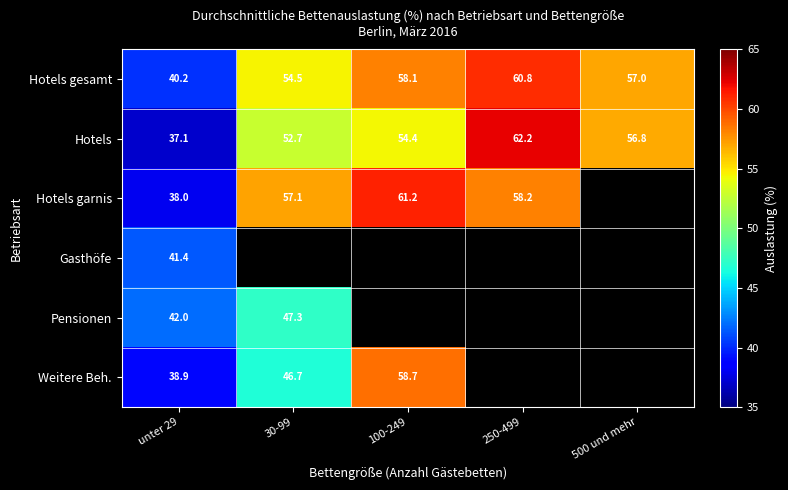

How many values in the Hotels series exceed 54?

3